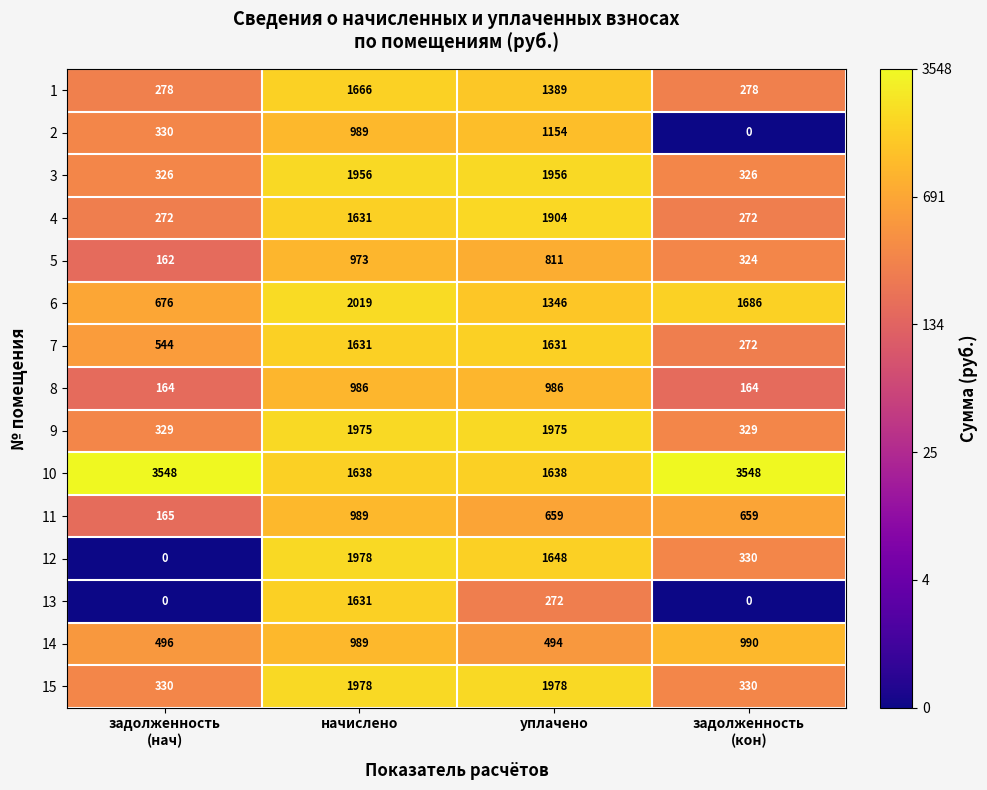

What is the maximum value shown in the chart?

3548